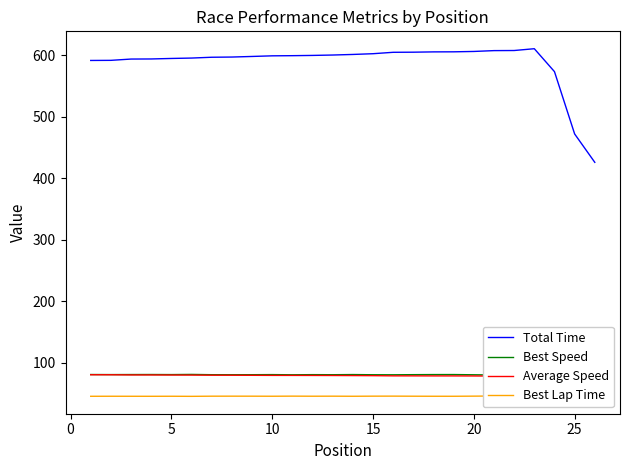

Reading left to right, what are all the values shown in this chart?

Total Time: 591.6	591.8	593.9	594.0	594.9	595.5	596.8	597.2	598.1	599.1	599.4	599.8	600.4	601.4	602.6	604.9	605.1	605.6	605.7	606.3	607.6	607.8	610.7	573.4	472.1	425.9
Best Speed: 80.7	80.6	80.7	80.7	80.6	80.8	80.4	80.4	80.4	80.5	80.3	80.5	80.4	80.6	80.3	80.2	80.5	80.6	80.6	80.3	79.9	80.0	79.7	78.7	78.9	79.9
Average Speed: 80.3	80.3	80.0	80.0	79.9	79.8	79.6	79.5	79.4	79.3	79.2	79.2	79.1	79.0	78.8	78.5	78.5	78.4	78.4	78.4	78.2	78.2	77.8	76.5	77.4	77.2
Best Lap Time: 45.3	45.3	45.3	45.3	45.3	45.2	45.4	45.5	45.4	45.4	45.5	45.4	45.5	45.3	45.5	45.5	45.4	45.3	45.3	45.5	45.7	45.7	45.8	46.4	46.3	45.7